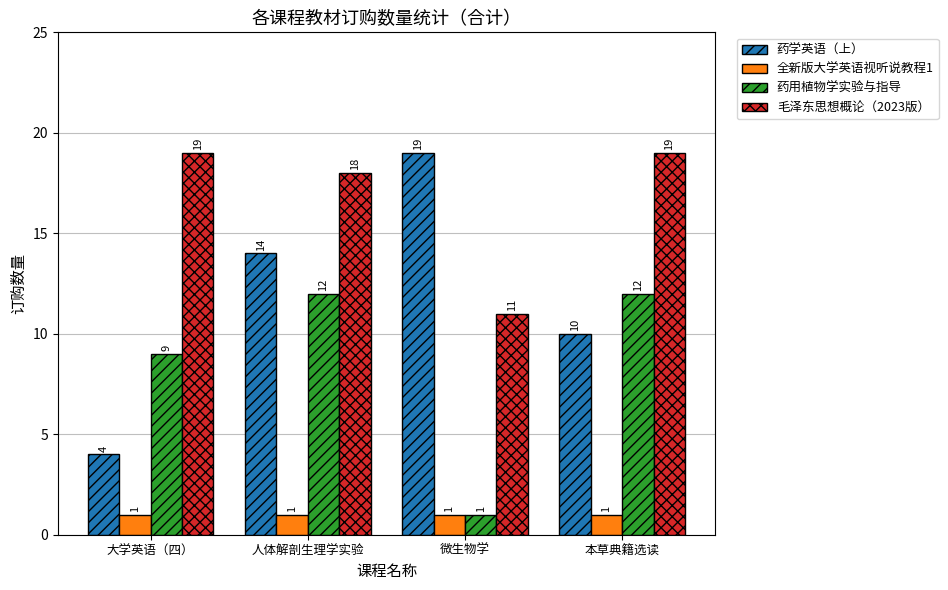

What is the label of the 1st bar from the right?

本草典籍选读